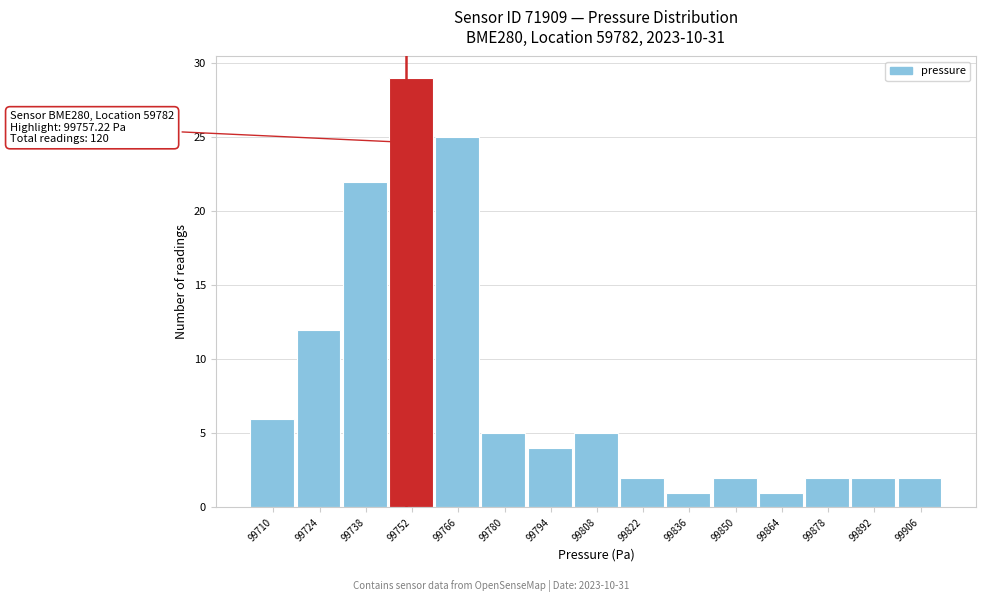

Reading left to right, transcribe all the data shown in this chart.

6	12	22	29	25	5	4	5	2	1	2	1	2	2	2